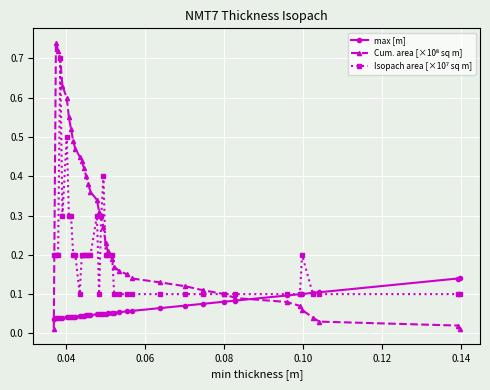

At how many categories does at least one series exceed 0?

39